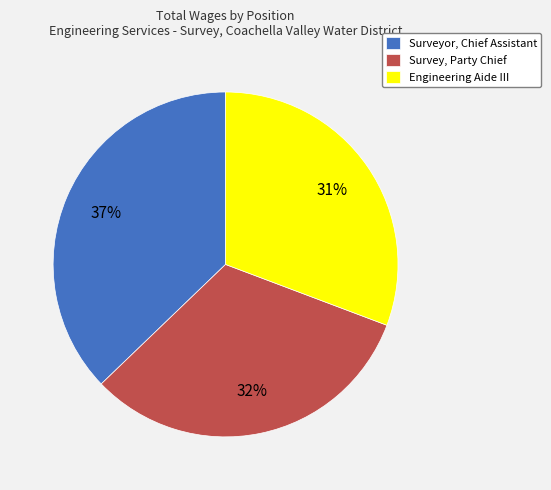

Is it true that Engineering Aide III is 31% of the pie?

True